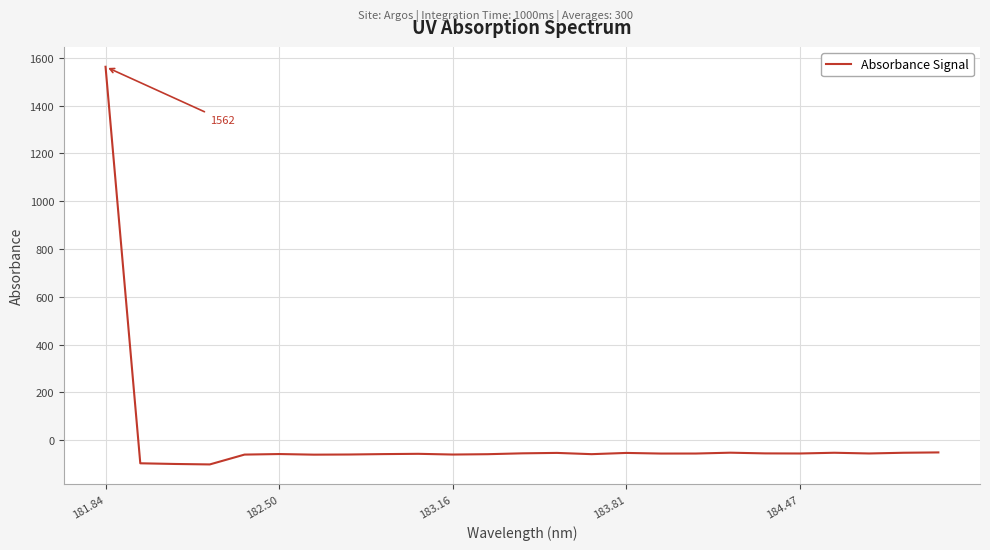

How many lines are shown in the chart?

1